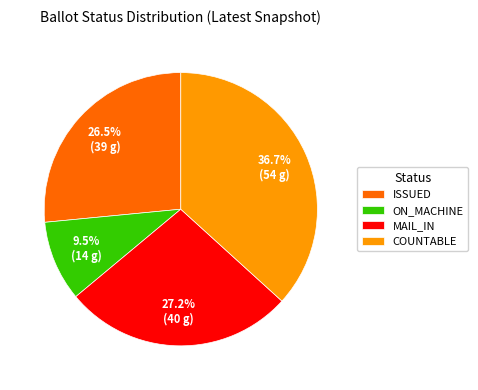

Count the number of slices in the pie.

4